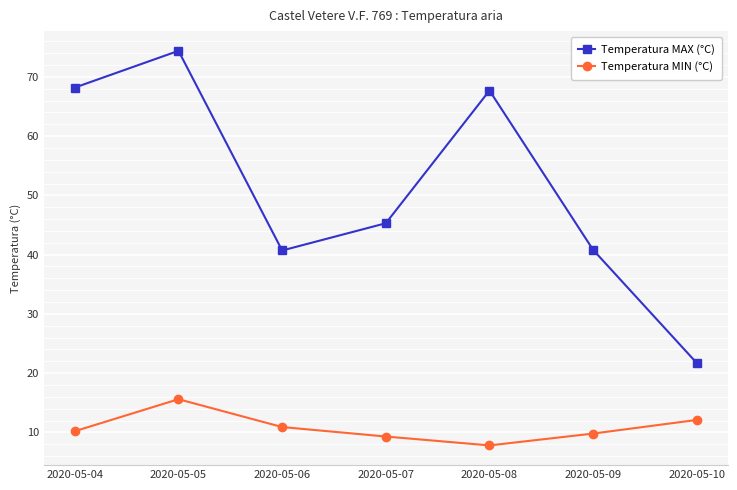

Rank the series at 2020-05-10 from highest to lowest value.

Temperatura MAX (°C), Temperatura MIN (°C)